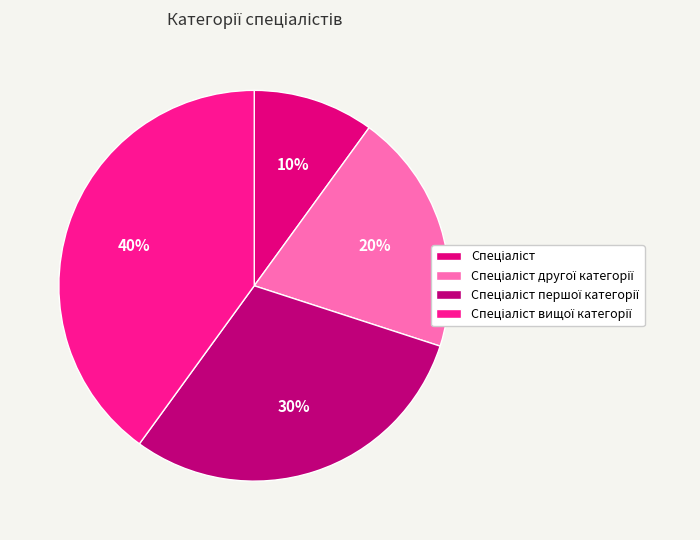

The Спеціаліст другої категорії slice represents 31% of the pie. True or false?

False